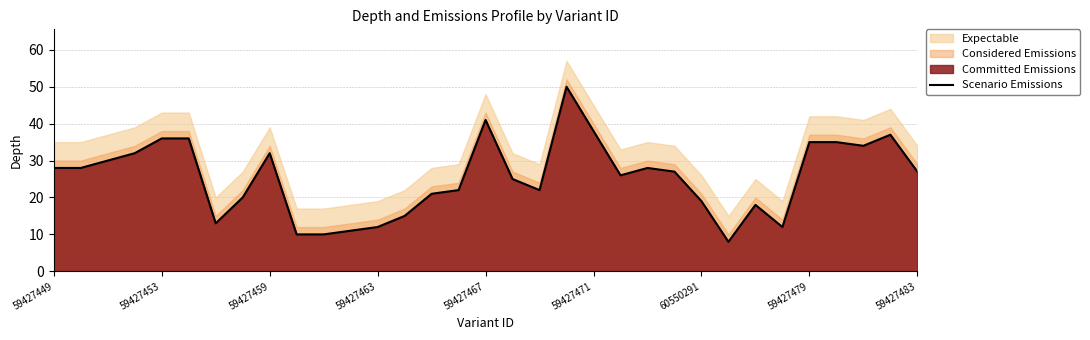

The Scenario Emissions series shows 58 at 59427479. True or false?

False